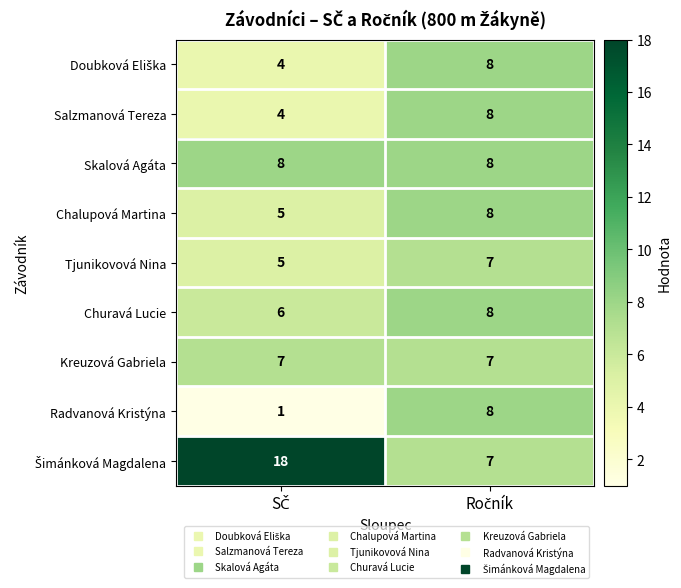

What is the minimum value for Skalová Agáta?

8